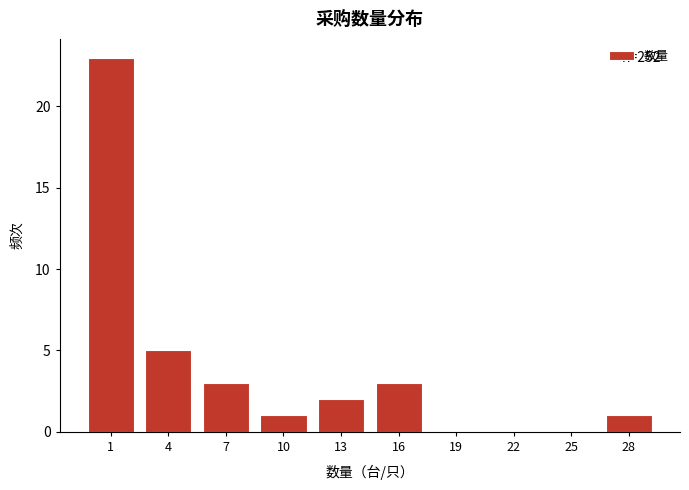

Reading right to left, what are all the values shown in this chart?

28=1	25=0	22=0	19=0	16=3	13=2	10=1	7=3	4=5	1=23